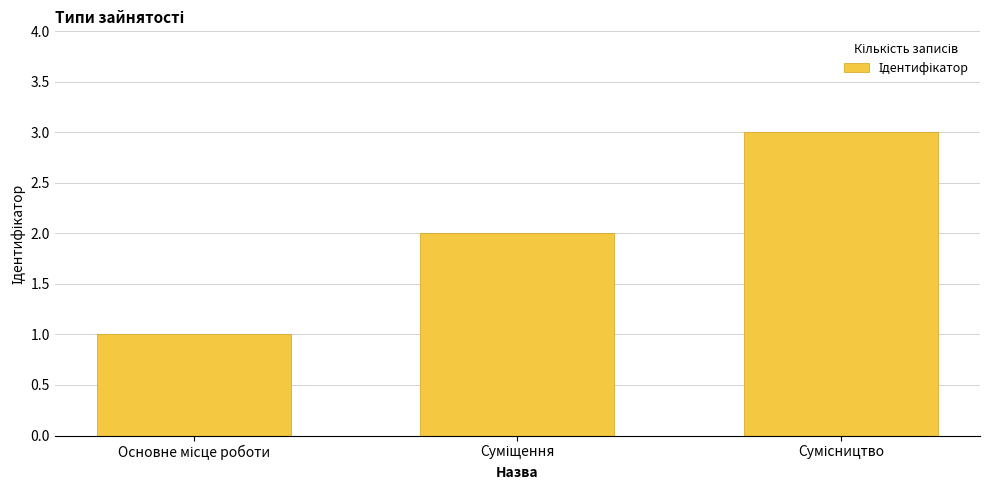

What is the maximum value shown in the chart?

3